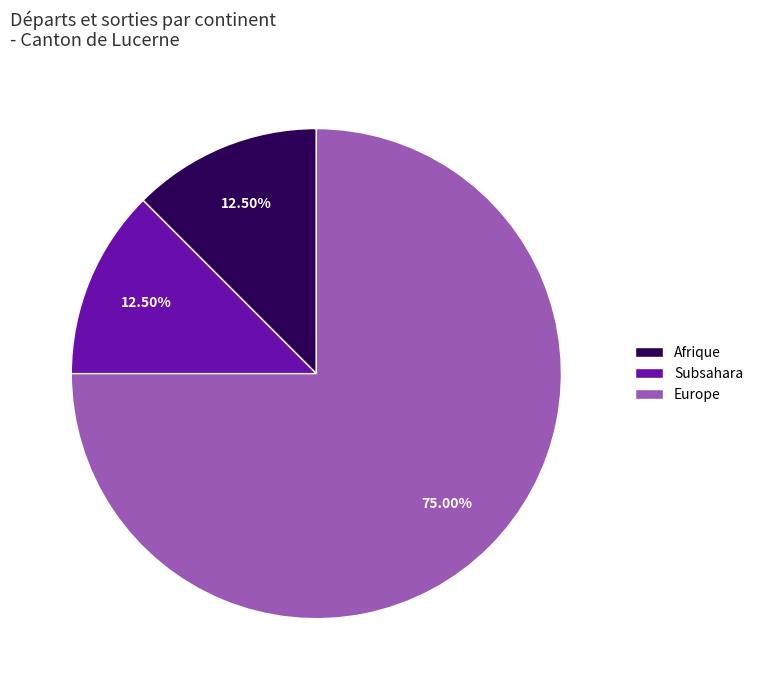

Which category has the biggest portion of the pie?

Europe